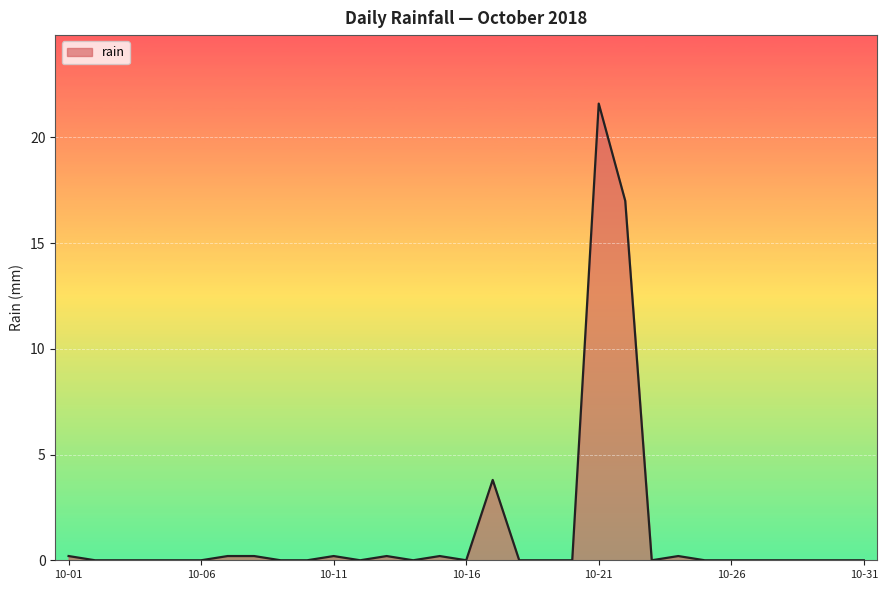

Reading left to right, what are all the values shown in this chart?

0.2	0.0	0.0	0.0	0.0	0.0	0.2	0.2	0.0	0.0	0.2	0.0	0.2	0.0	0.2	0.0	3.8	0.0	0.0	0.0	21.6	17.0	0.0	0.2	0.0	0.0	0.0	0.0	0.0	0.0	0.0